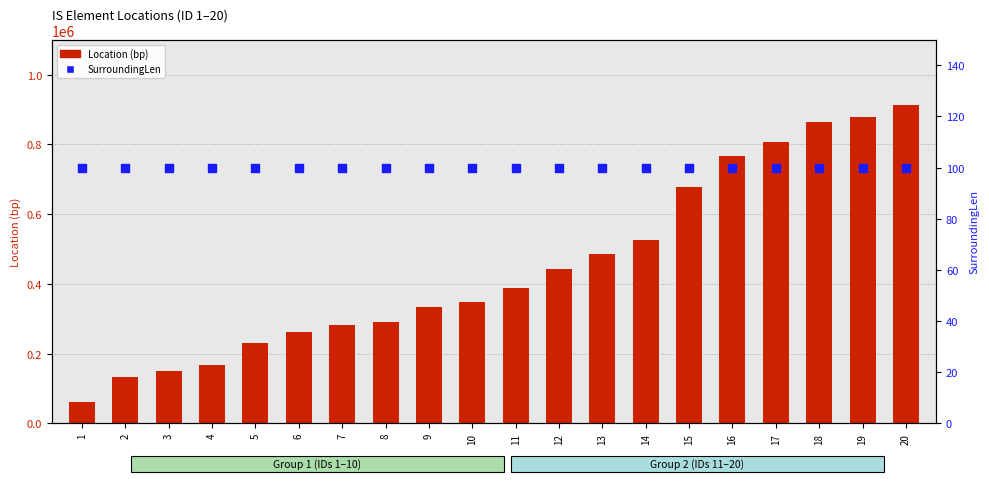

At which category is the sum across all series the highest?

20